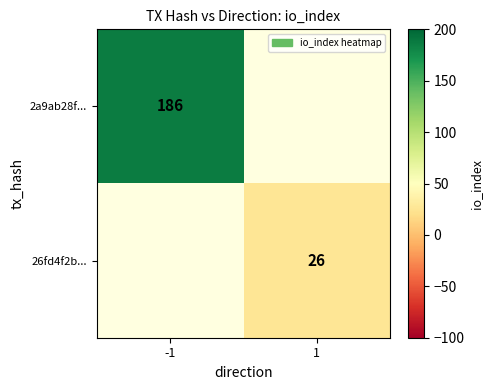

True or false: 26fd4f2b... has a value of 26 at 1.

True